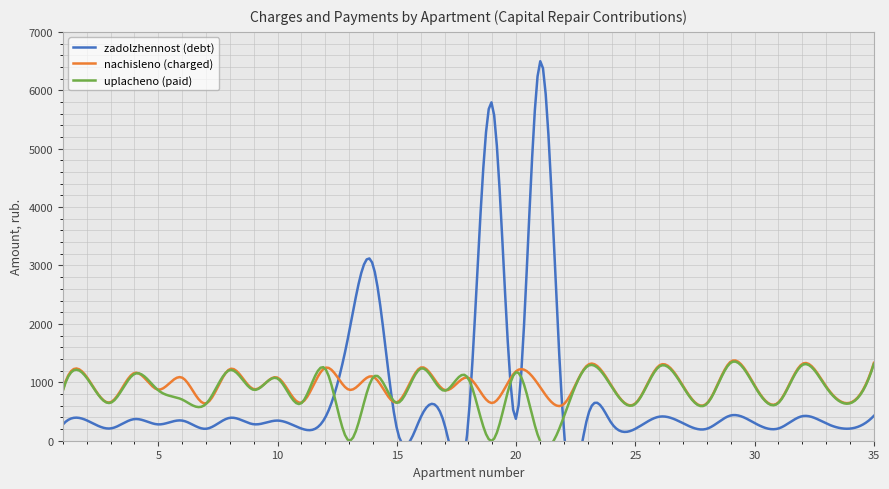

Rank the series by their maximum value, from lowest to highest.

uplacheno, nachisleno, zadolzhennost